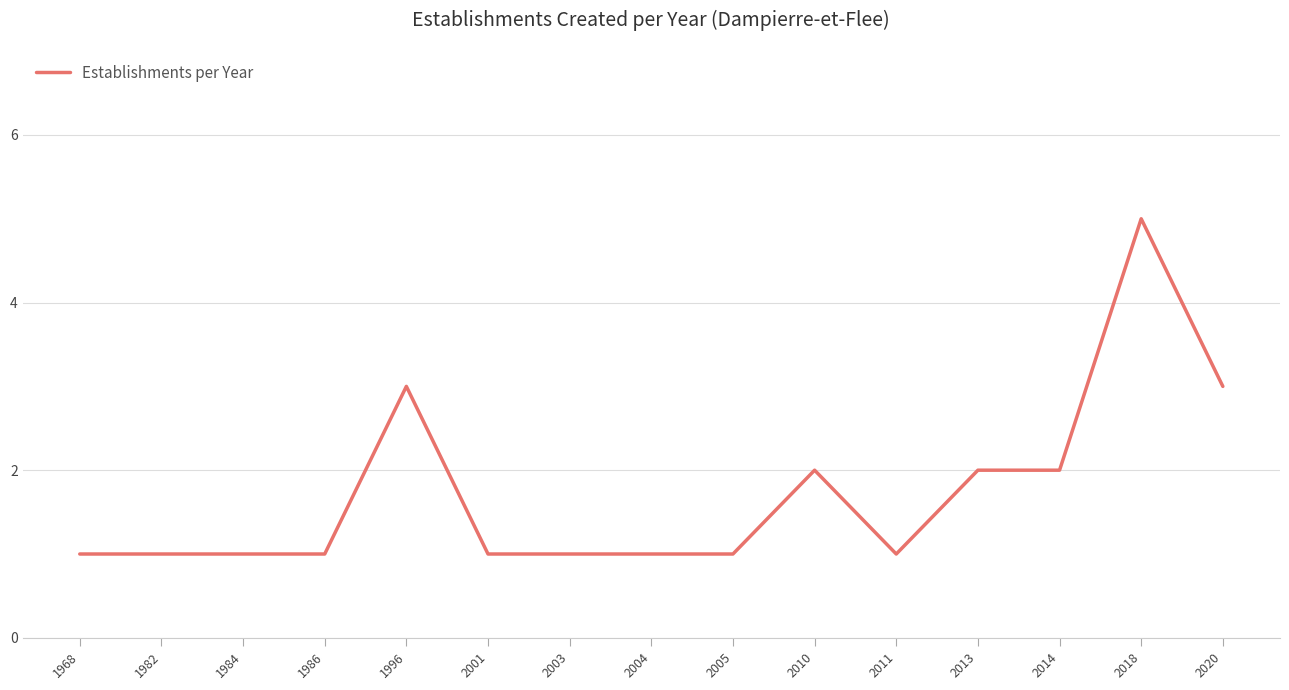

What is the change in value from 2005 to 2013?

+1